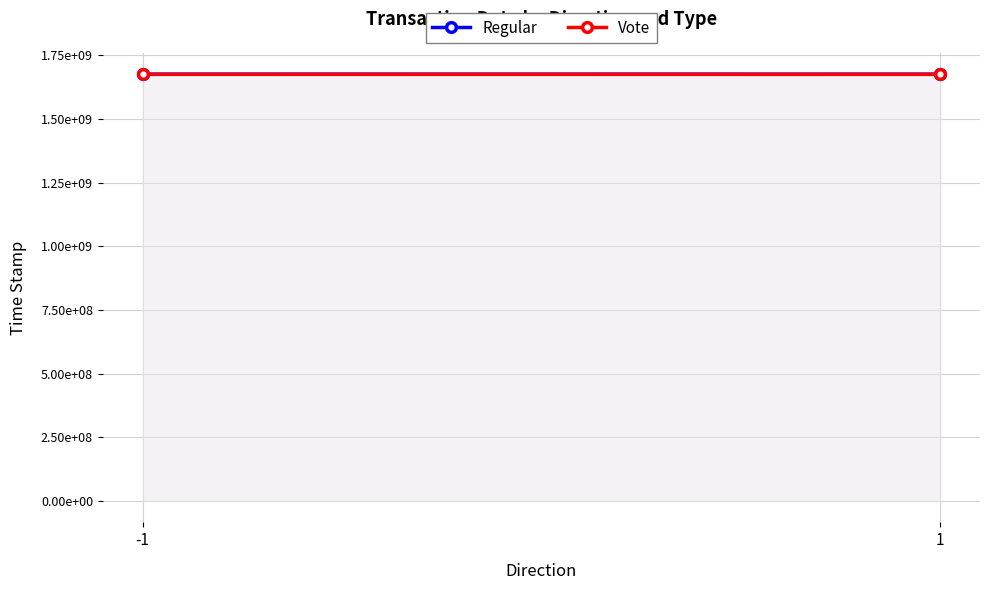

What is the total value across all series at 1?

3350904272